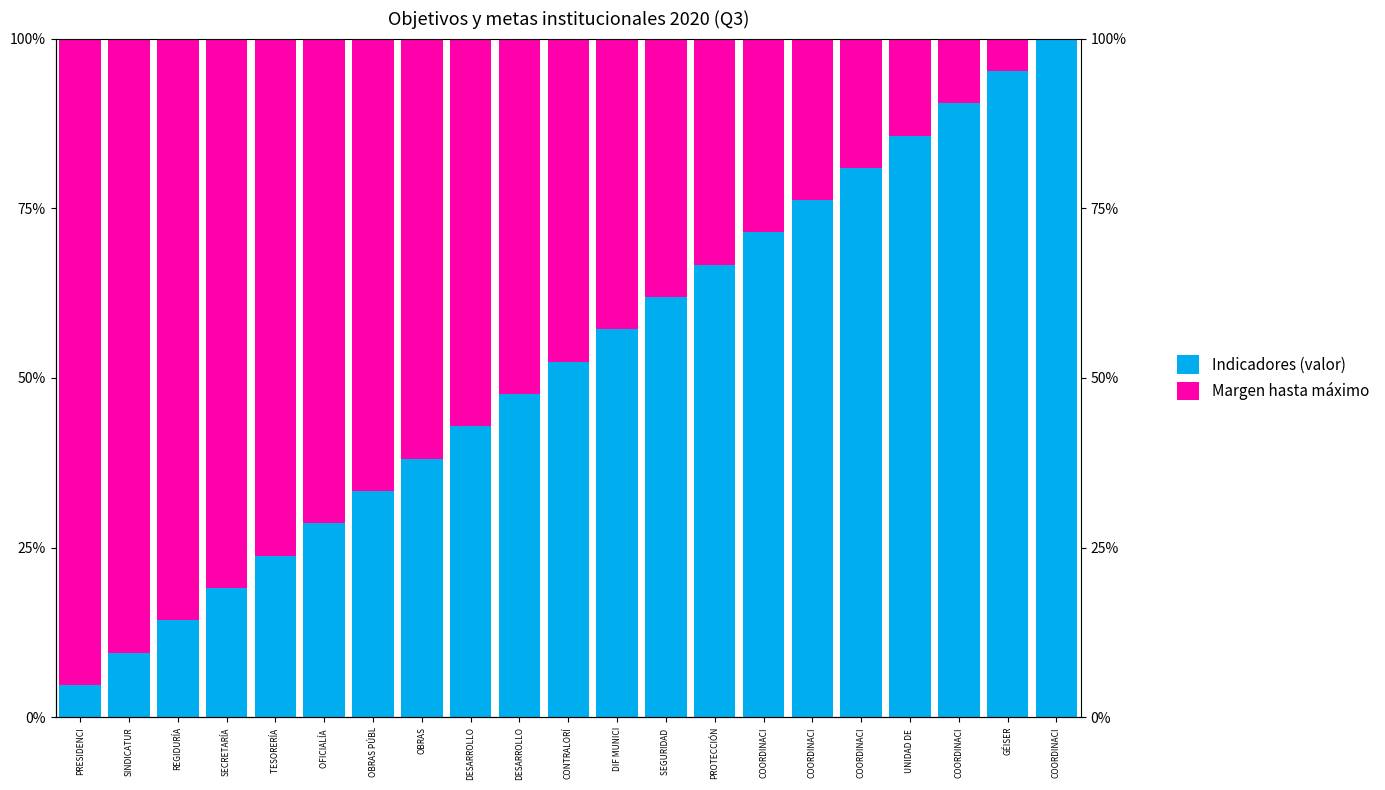

Is it true that Margen hasta máximo equals 19.0 at COORDINACI?

True